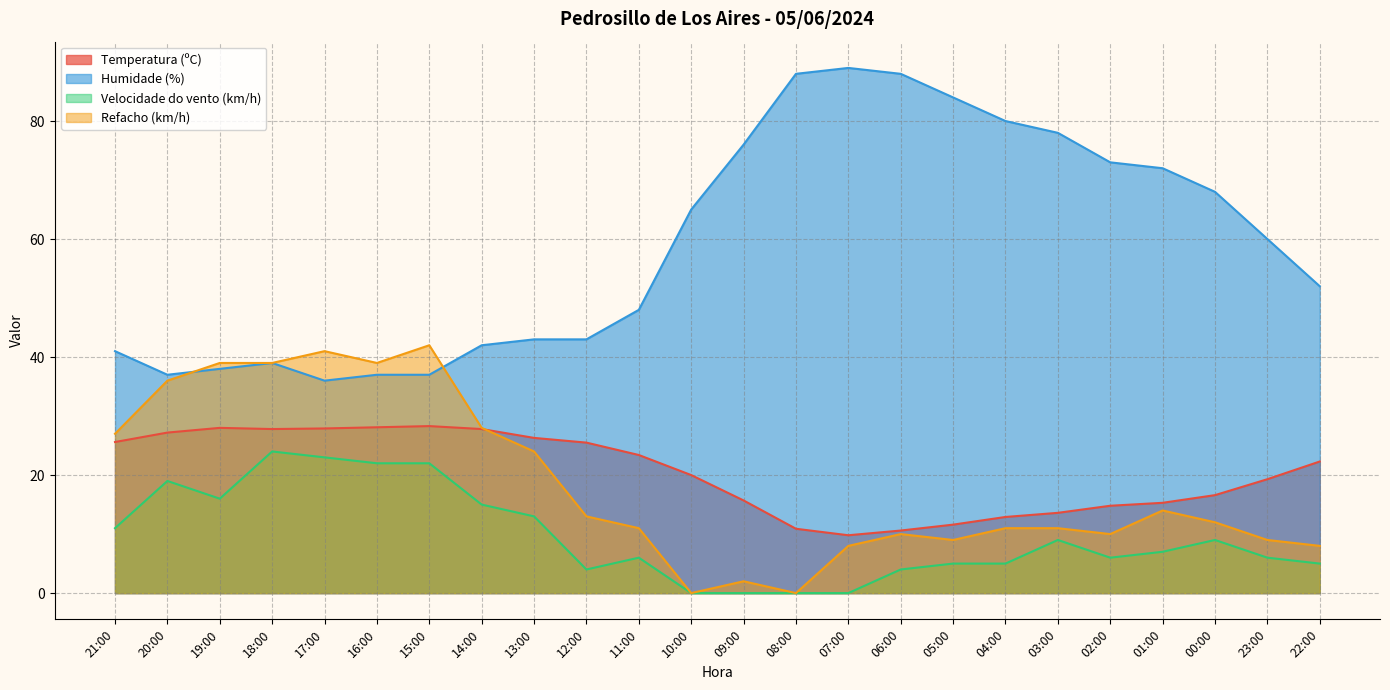

The Humidade (%) series shows 42.9 at 00:00. True or false?

False